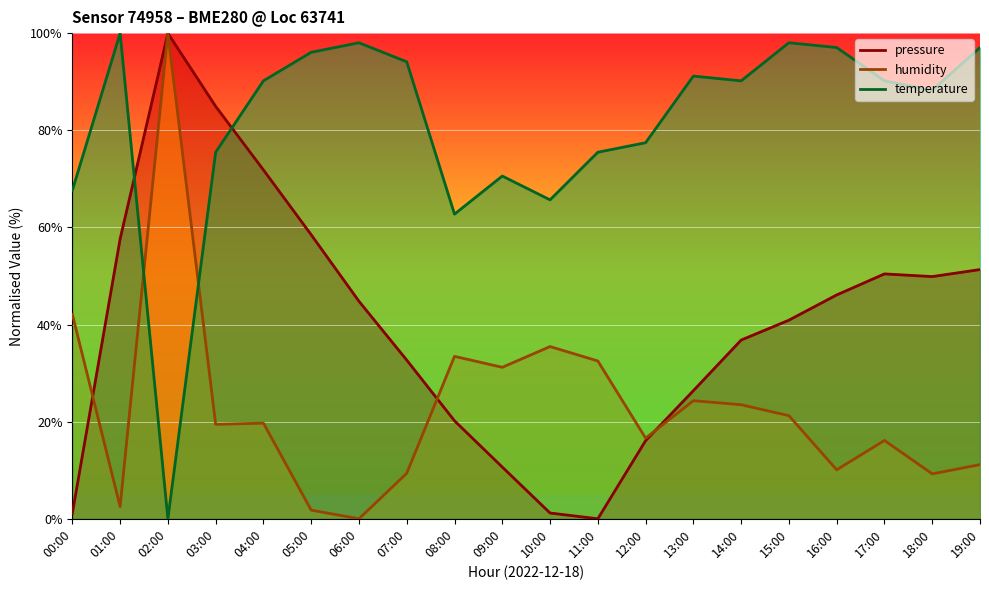

Reading left to right, what are all the values shown in this chart?

pressure: 00:00=1.1	01:00=57.6	02:00=100.0	03:00=84.9	04:00=71.8	05:00=58.5	06:00=44.8	07:00=32.7	08:00=20.2	09:00=10.6	10:00=1.2	11:00=0.0	12:00=16.1	13:00=26.4	14:00=36.8	15:00=40.9	16:00=46.1	17:00=50.4	18:00=49.9	19:00=51.3
temperature: 00:00=67.6	01:00=100.0	02:00=0.0	03:00=75.5	04:00=90.2	05:00=96.1	06:00=98.0	07:00=94.1	08:00=62.7	09:00=70.6	10:00=65.7	11:00=75.5	12:00=77.5	13:00=91.2	14:00=90.2	15:00=98.0	16:00=97.1	17:00=90.2	18:00=88.2	19:00=97.1
humidity: 00:00=42.1	01:00=2.5	02:00=100.0	03:00=19.5	04:00=19.7	05:00=1.8	06:00=0.0	07:00=9.4	08:00=33.5	09:00=31.2	10:00=35.5	11:00=32.5	12:00=16.6	13:00=24.3	14:00=23.5	15:00=21.2	16:00=10.1	17:00=16.1	18:00=9.3	19:00=11.2